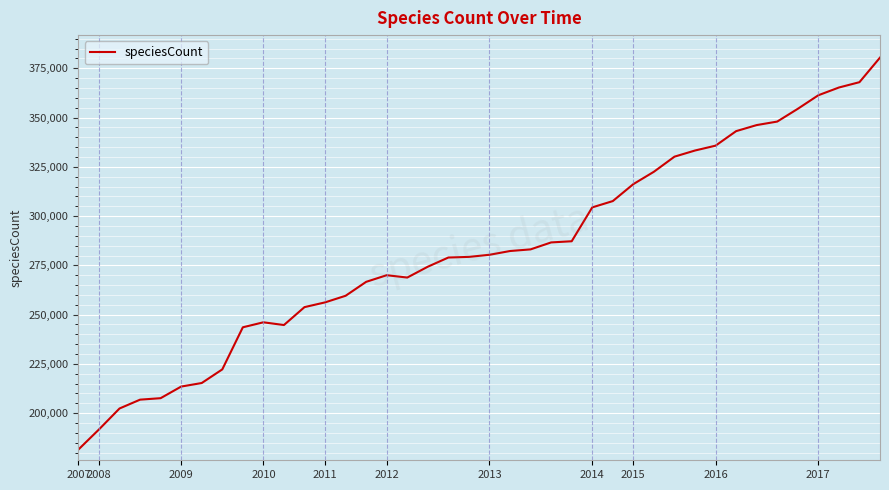

What is the maximum value shown in the chart?

380405